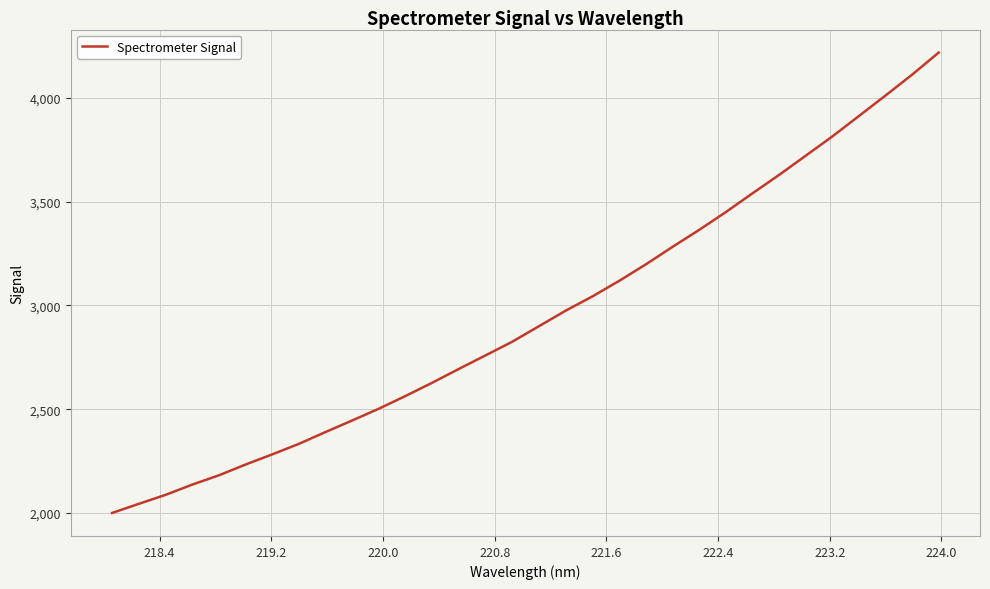

What is the difference between the maximum and minimum values?

2217.2